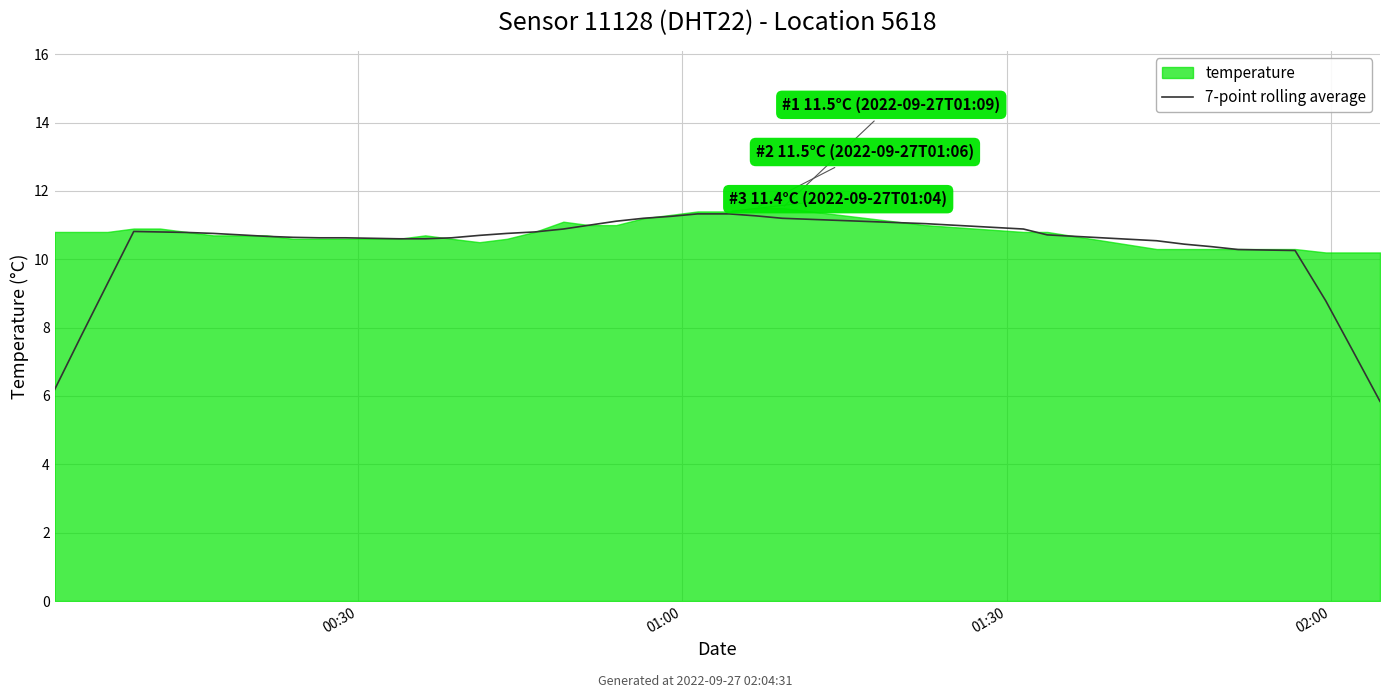

What is the lowest value of the 7-point rolling average series?

5.8